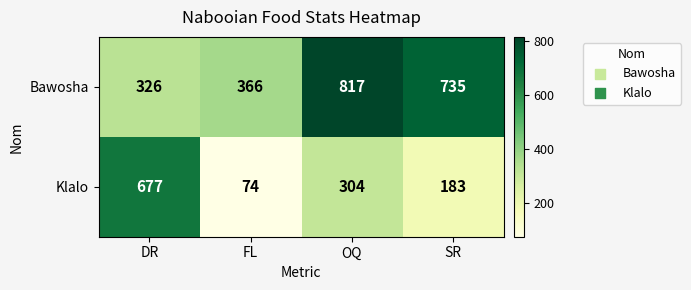

Is it true that Bawosha equals 366 at FL?

True